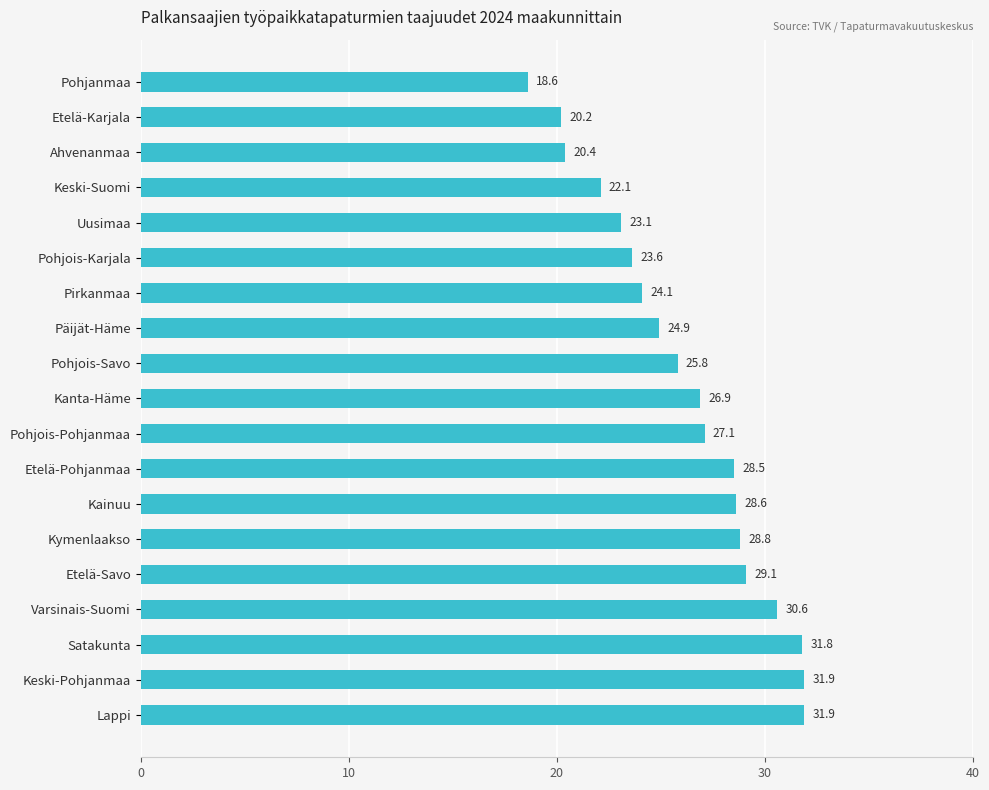

What is the change in value from Ahvenanmaa to Kainuu?

+8.2